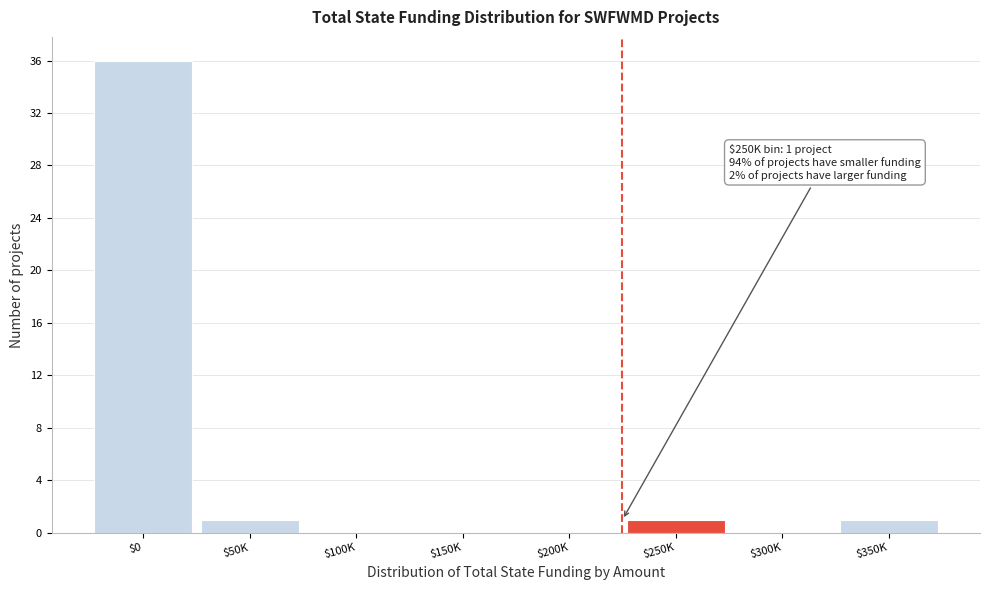

What is the sum of all values?

39